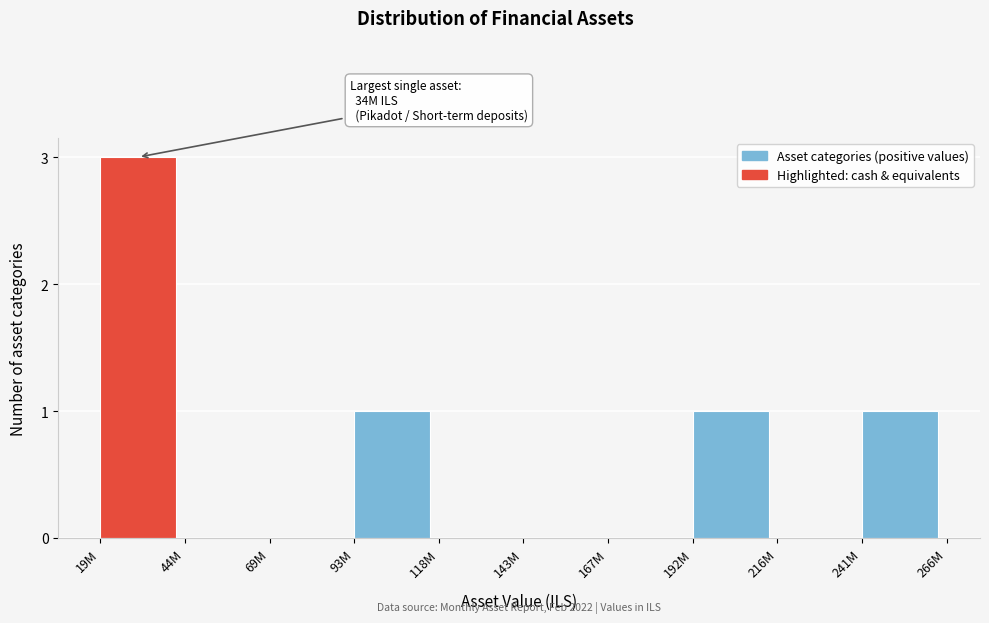

Reading left to right, list all the values displayed in this chart.

19M=3	44M=0	69M=0	93M=1	118M=0	143M=0	167M=0	192M=1	216M=0	241M=1